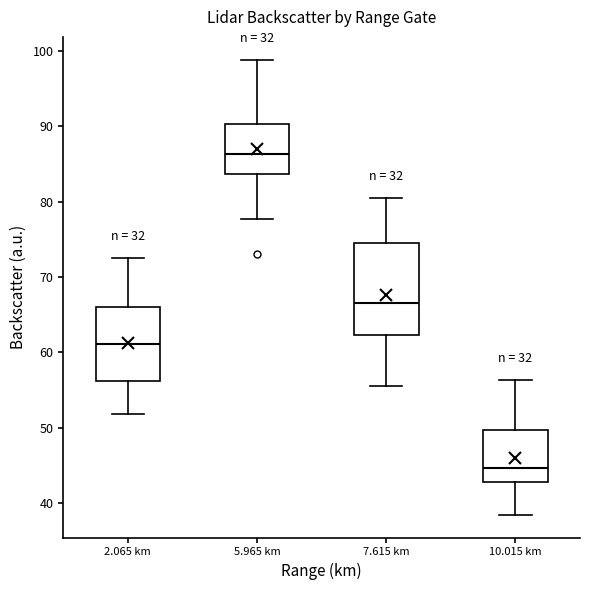

Where is the upper edge of the box for 7.615 km on the y-axis? The values are not printed on the chart, so give them approximately, as read against the axis.

74